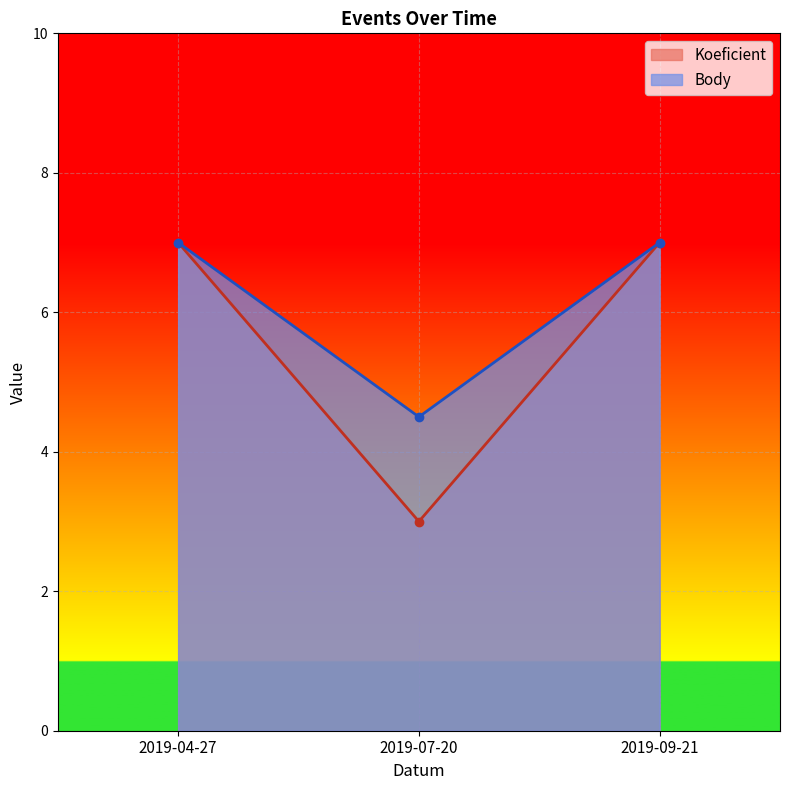

What is the highest value of the Body series?

7.0